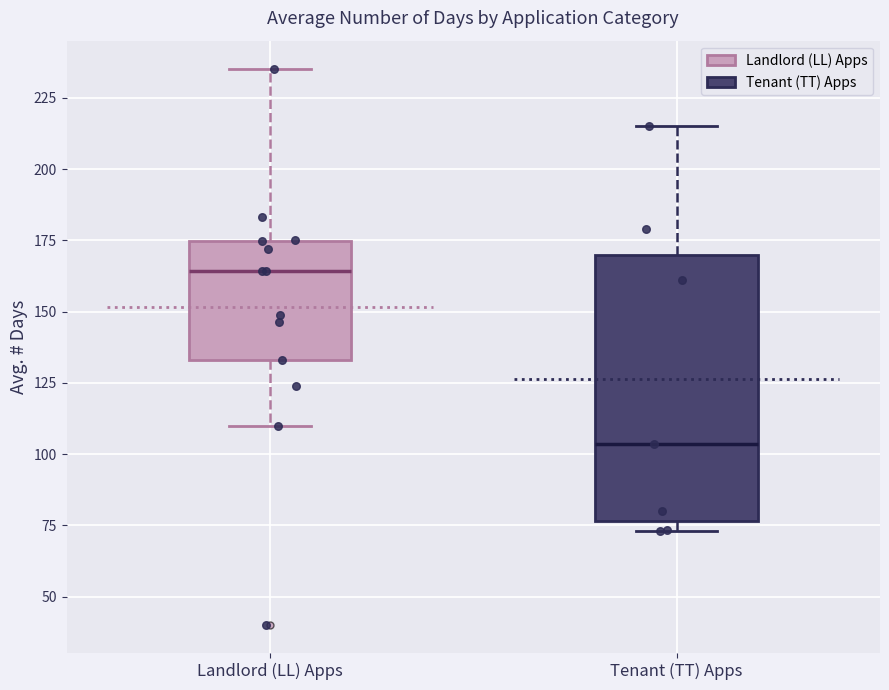

Reading left to right, read every box against the y-axis: the position of its median line, the range the box covers, and the ends of its whiskers. The values are not printed on the chart, so give them approximately, as read against the axis.

Landlord (LL) Apps: median 165, box 135 to 175, whiskers 110 to 235
Tenant (TT) Apps: median 105, box 75 to 170, whiskers 75 (just below the box's lower edge) to 215